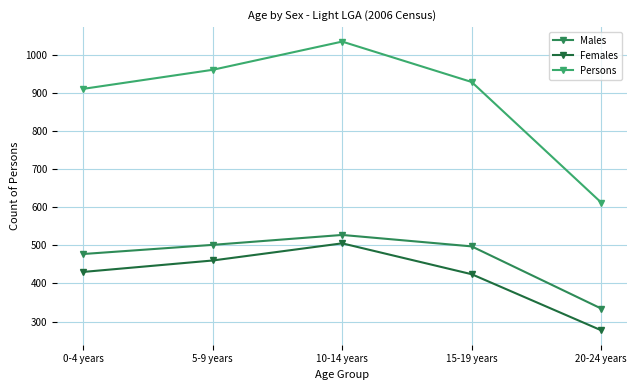

At which label is Males closest to 430?

0-4 years